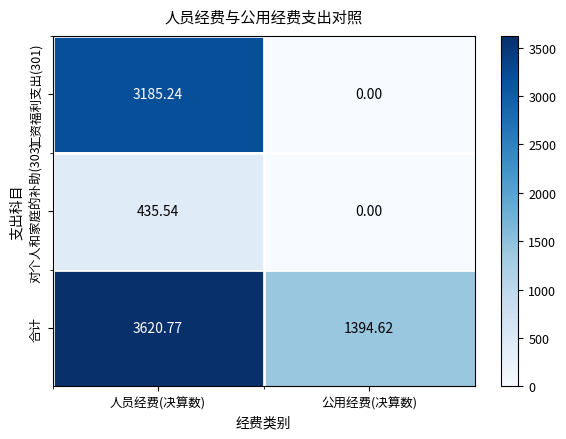

Which series changed the most between 人员经费(决算数) and 公用经费(决算数)?

工资福利支出(301)